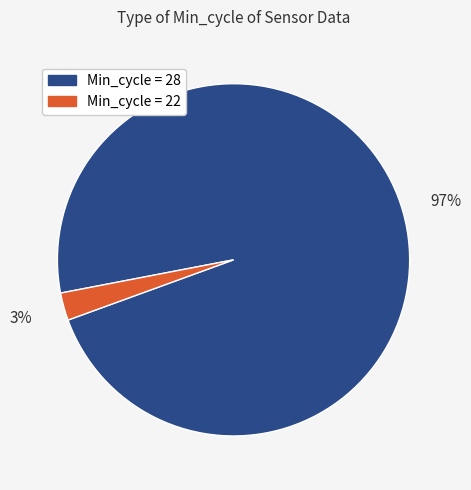

Is there a majority slice in this chart?

Yes